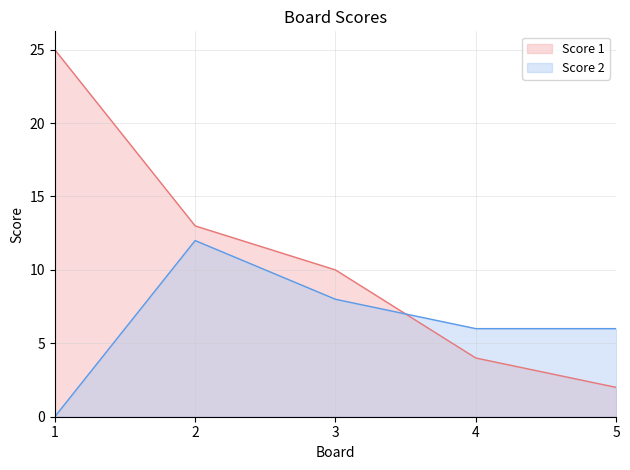

Reading left to right, transcribe all the data shown in this chart.

Score 1: 25	13	10	4	2
Score 2: 0	12	8	6	6